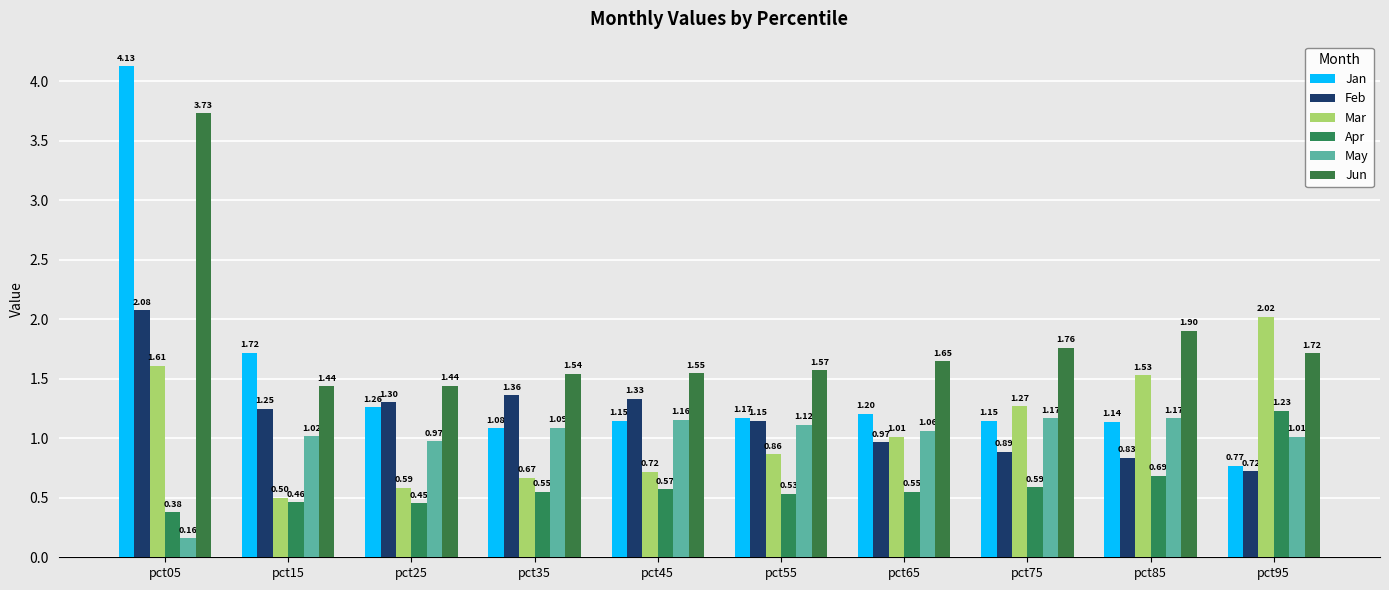

What are all the series names shown in the legend?

Jan, Feb, Mar, Apr, May, Jun